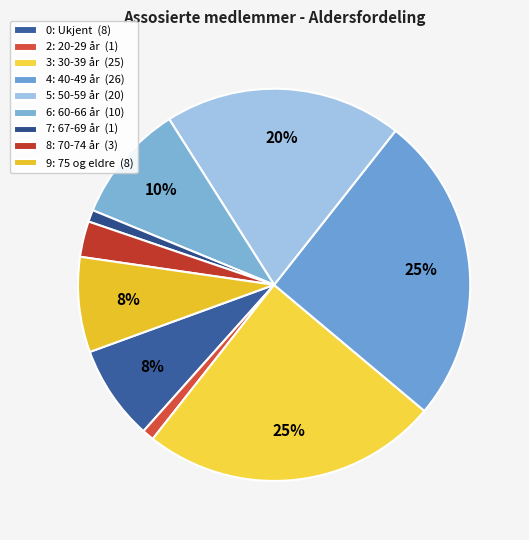

True or false: 4: 40-49 år accounts for 25% of the total.

True